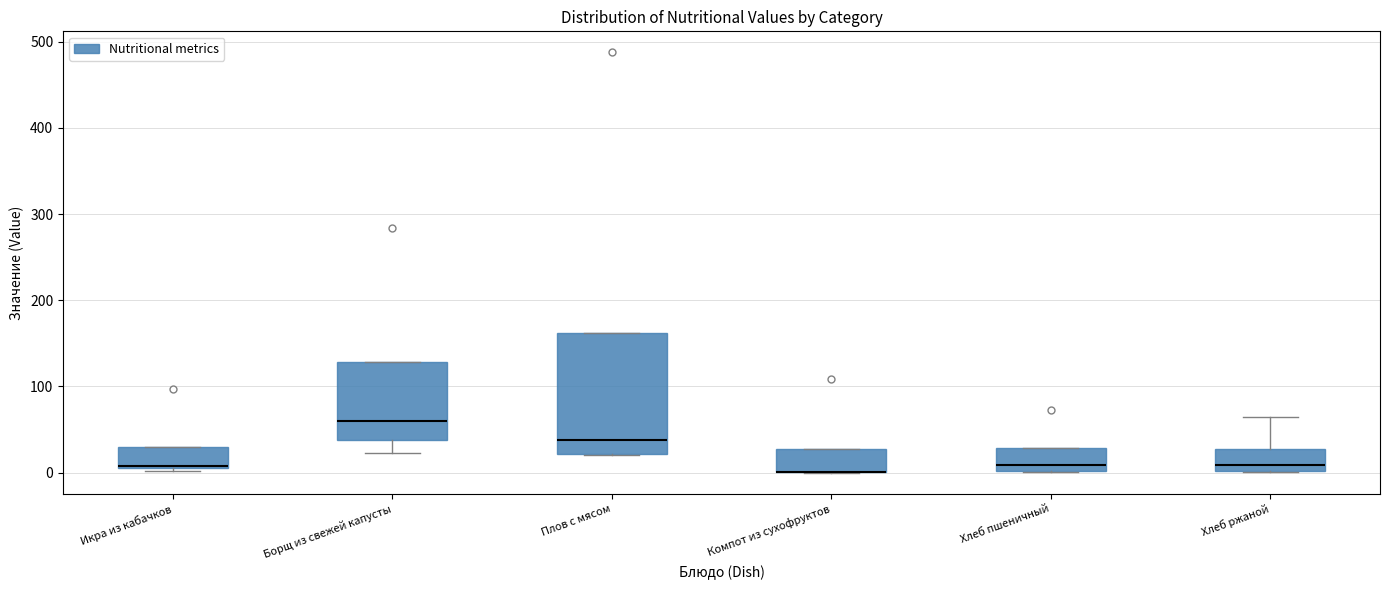

Comparing the boxes themselves (not the whiskers), which one is the tallest?

Плов с мясом